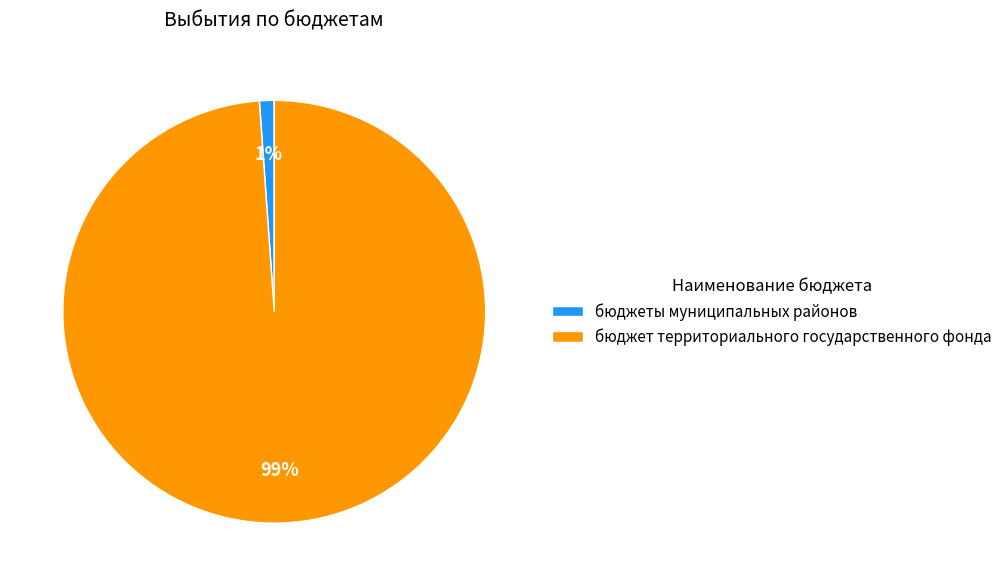

Rank the categories by value from lowest to highest.

бюджеты муниципальных районов, бюджет территориального государственного фонда